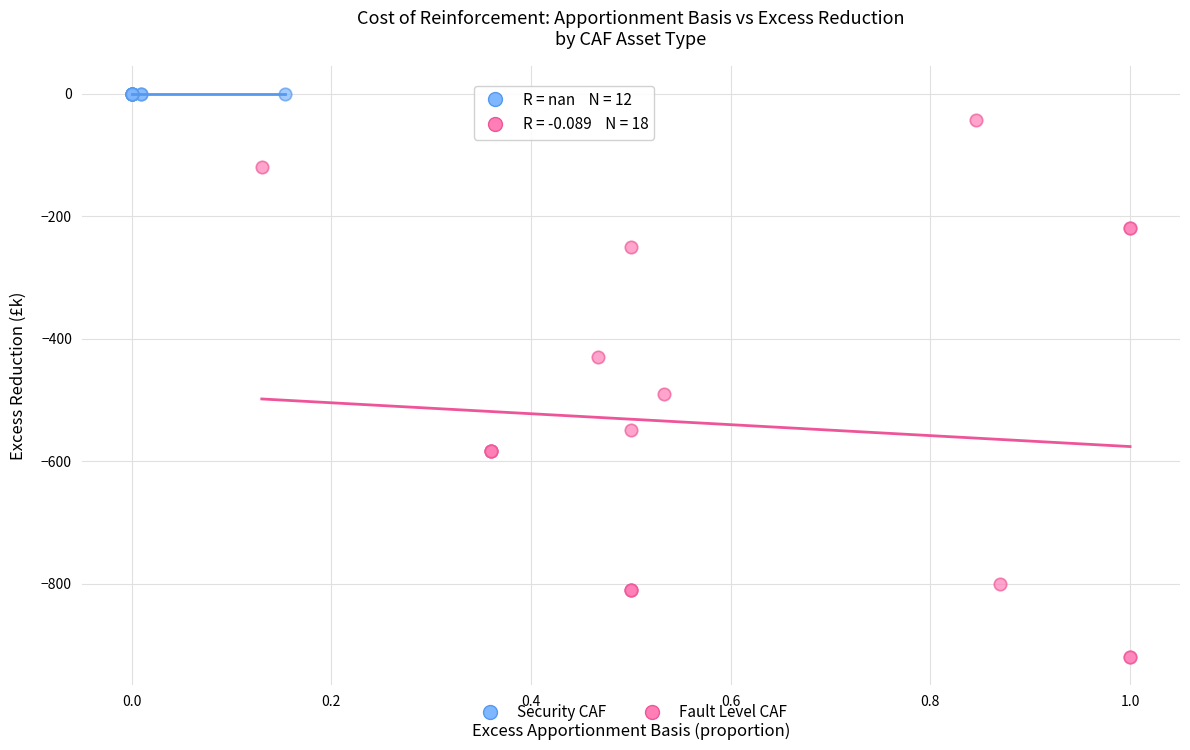

Which series contains the lowest Y value?

Fault Level CAF